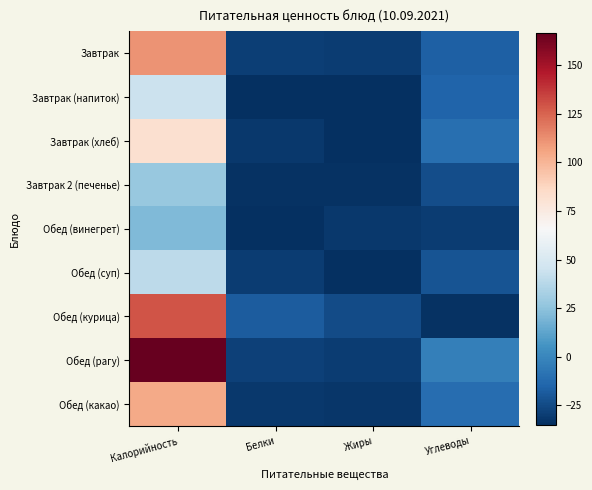

What is the total value across all series at Калорийность?

727.2